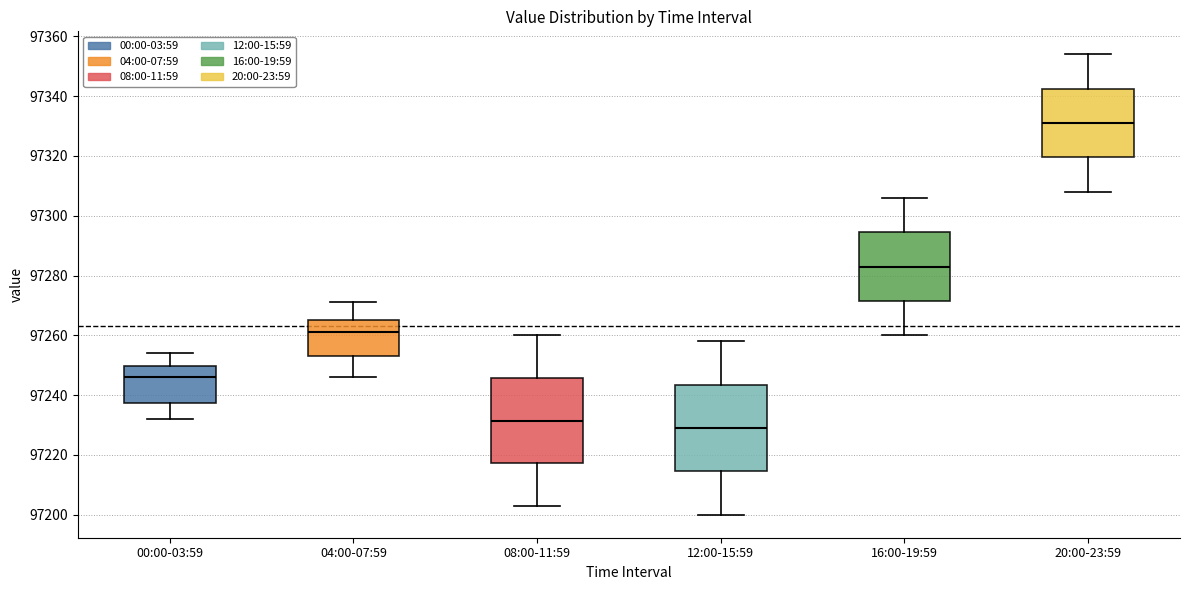

Reading left to right, transcribe this box plot: for each box, give where its median line is, the range the box spans, and where its two whiskers end, as read against the y-axis. The values are not printed on the chart, so give them approximately, as read against the axis.

00:00-03:59: median 97246, box 97238 to 97250, whiskers 97232 to 97254
04:00-07:59: median 97262, box 97254 to 97266, whiskers 97246 to 97272
08:00-11:59: median 97232, box 97218 to 97246, whiskers 97204 to 97260
12:00-15:59: median 97230, box 97214 to 97244, whiskers 97200 to 97258
16:00-19:59: median 97284, box 97272 to 97294, whiskers 97260 to 97306
20:00-23:59: median 97332, box 97320 to 97342, whiskers 97308 to 97354